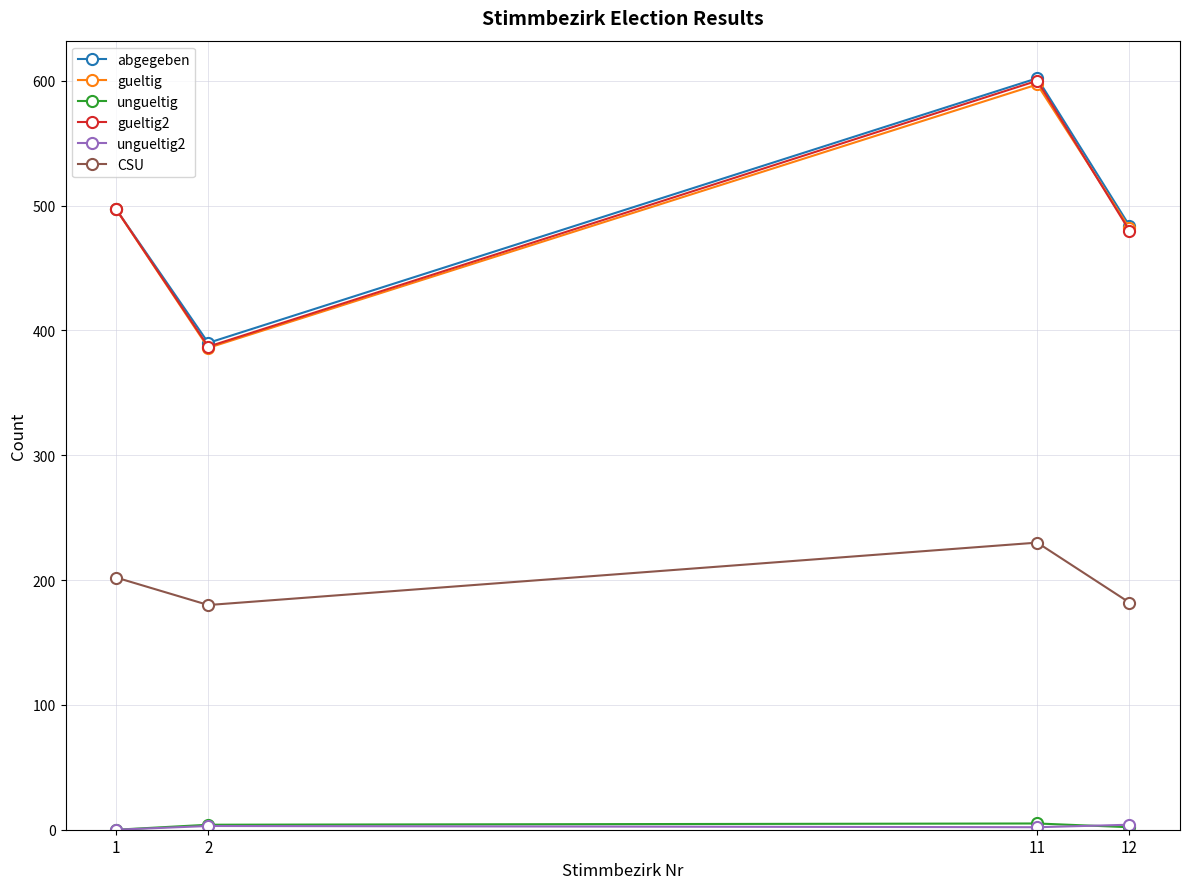

How many interior local peaks does the abgegeben series have?

1